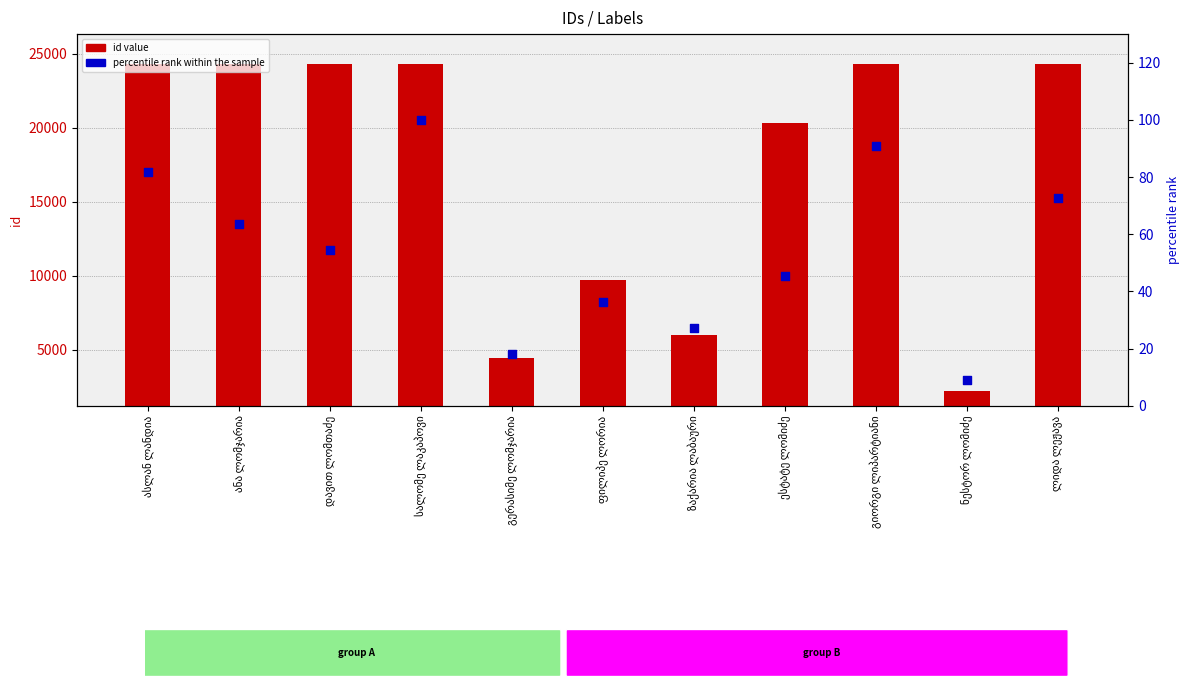

At how many categories does at least one series exceed 22664?

6